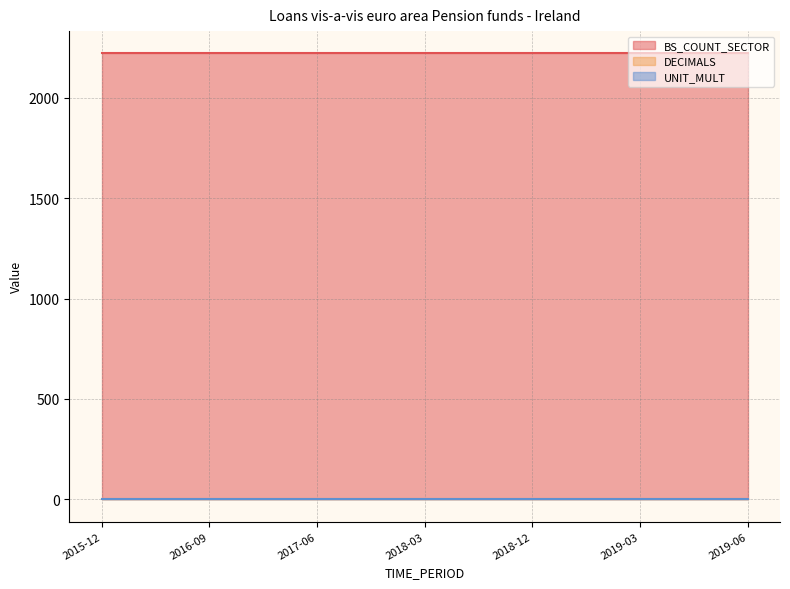

Rank the categories by DECIMALS value from lowest to highest.

2015-12, 2016-03, 2016-06, 2016-09, 2016-12, 2017-03, 2017-06, 2017-09, 2017-12, 2018-03, 2018-06, 2018-09, 2018-12, 2019-01, 2019-02, 2019-03, 2019-04, 2019-05, 2019-06